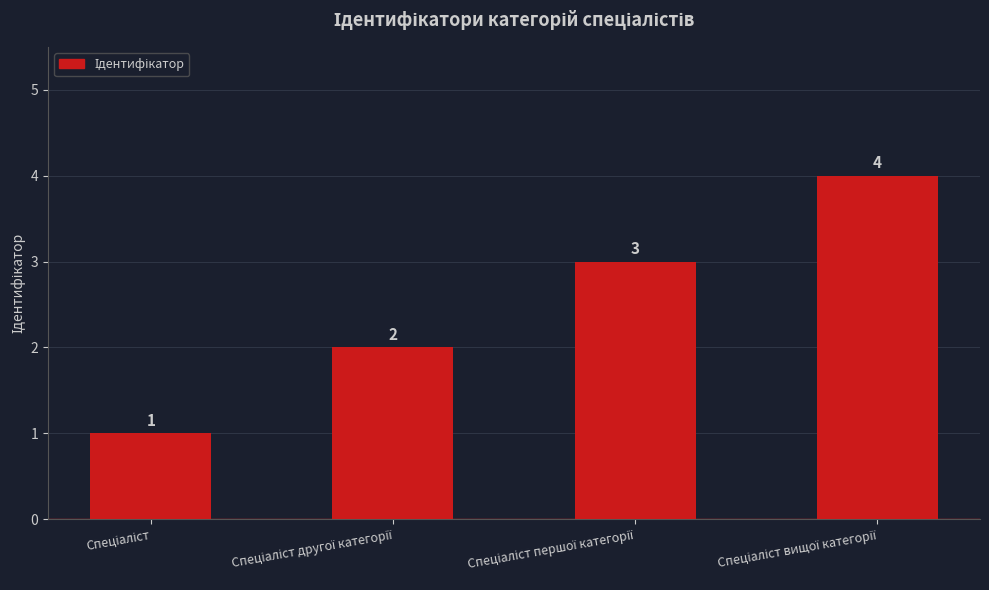

Reading right to left, transcribe all the data shown in this chart.

4	3	2	1